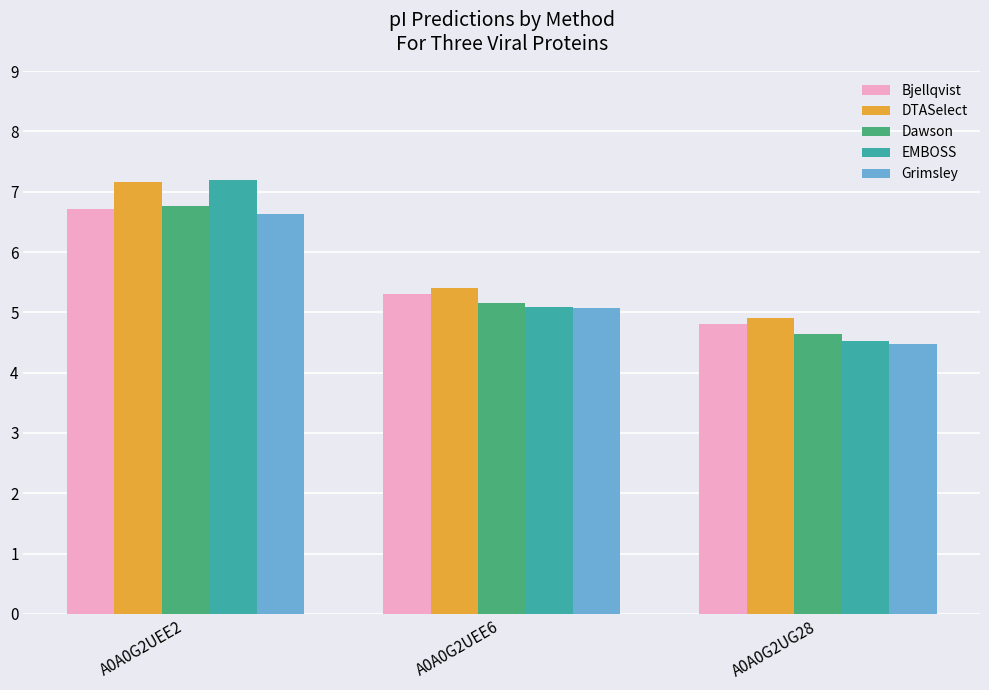

How many values in the Grimsley series are below 5?

1